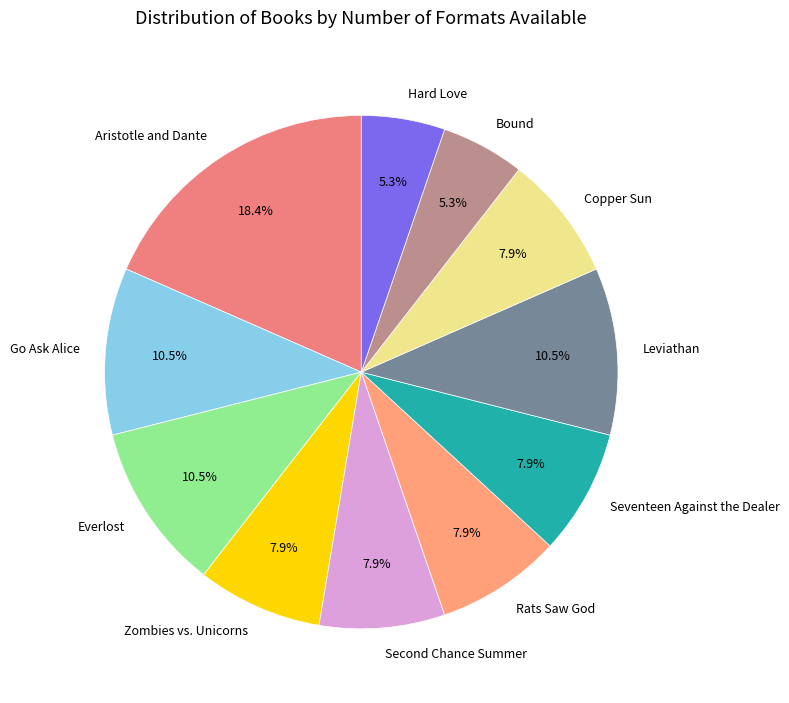

To the nearest percent, what is the average slice percentage?

9%